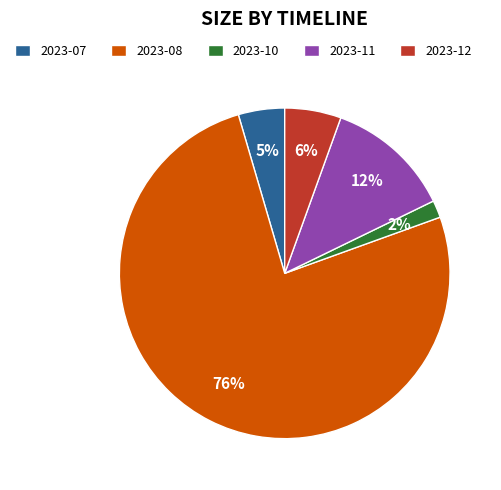

To the nearest percent, what is the difference between the 2023-12 and 2023-07 slice percentages?

1%